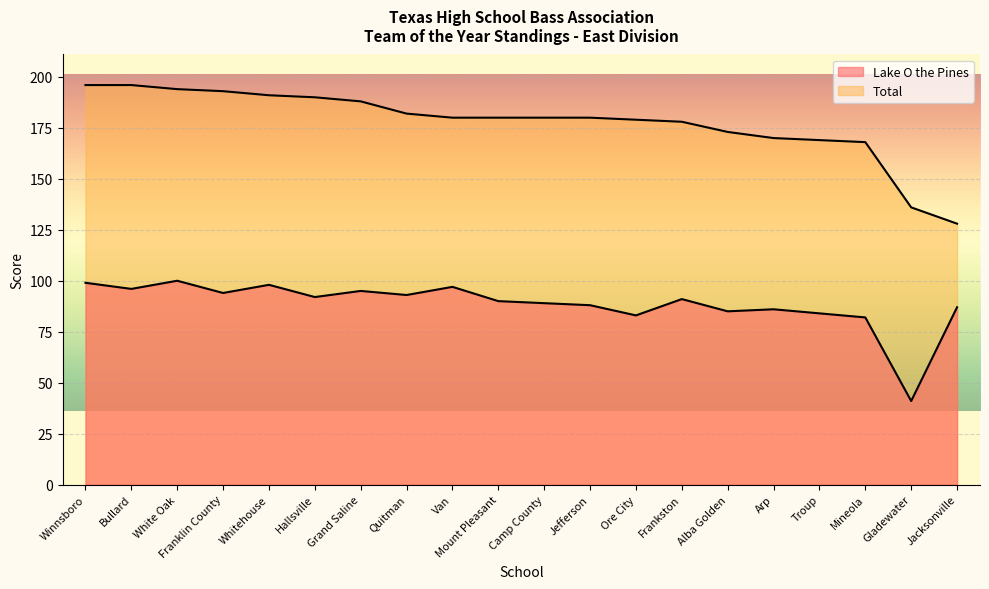

How many data points in Total are less than 180?

8